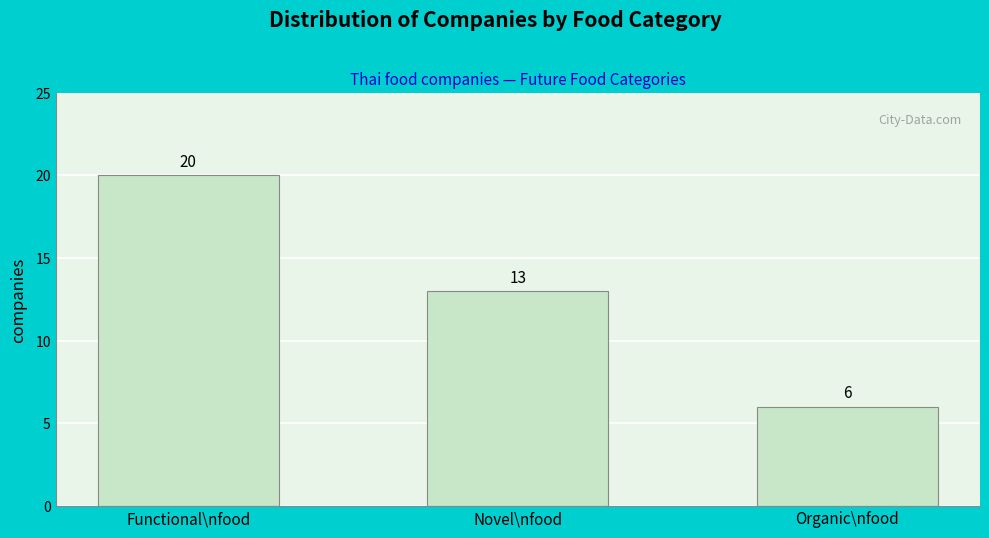

Reading left to right, extract all data points from this chart.

20	13	6